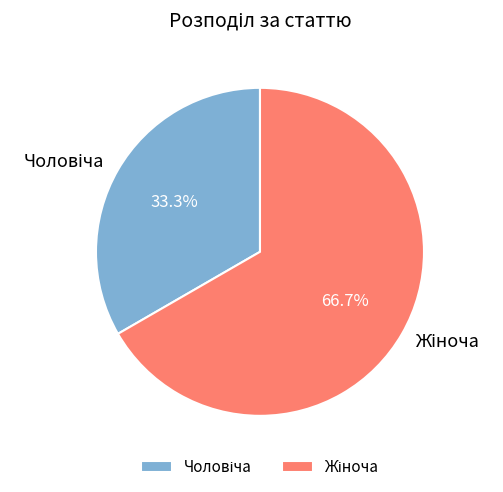

Is there a majority slice in this chart?

Yes